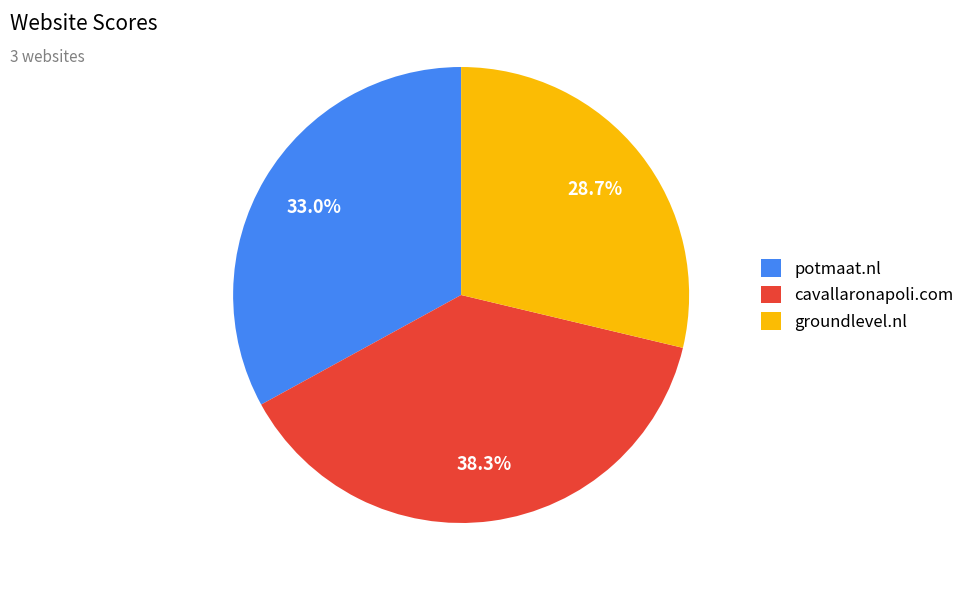

Count the number of slices in the pie.

3